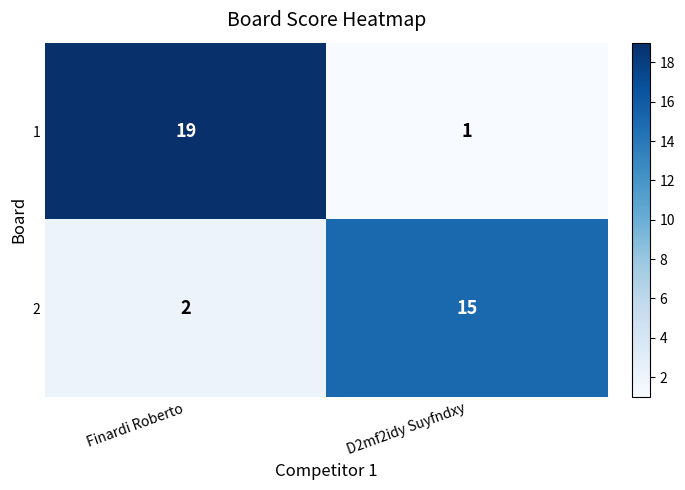

Between Finardi Roberto and D2mf2idy Suyfndxy, which series saw the biggest shift?

1